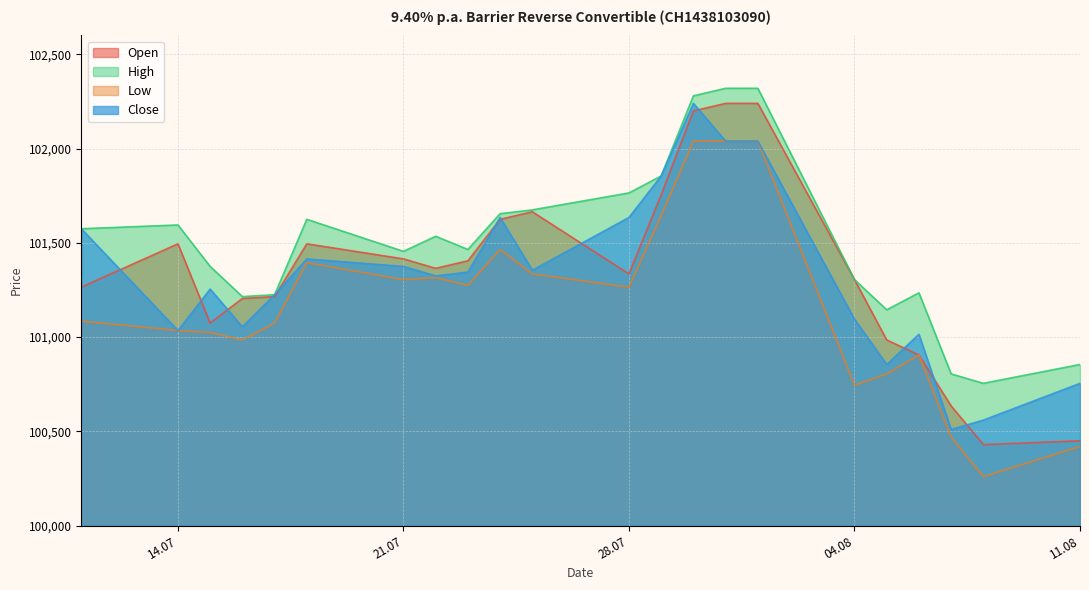

At which category does the chart reach its peak across all series?

31.07.2025